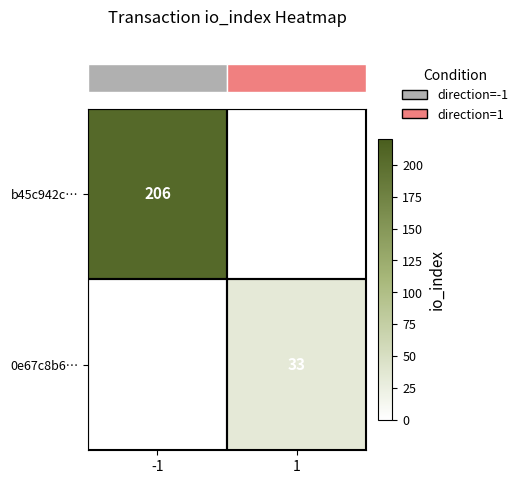

The row_0 series shows 206.0 at -1. True or false?

True